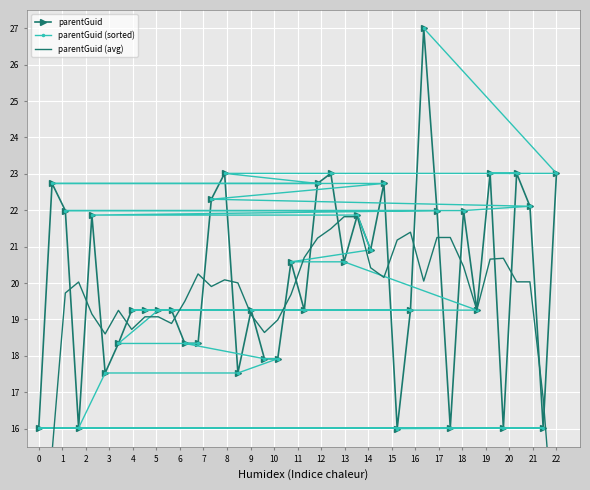

How many times do parentGuid and parentGuid (avg) cross each other?

24